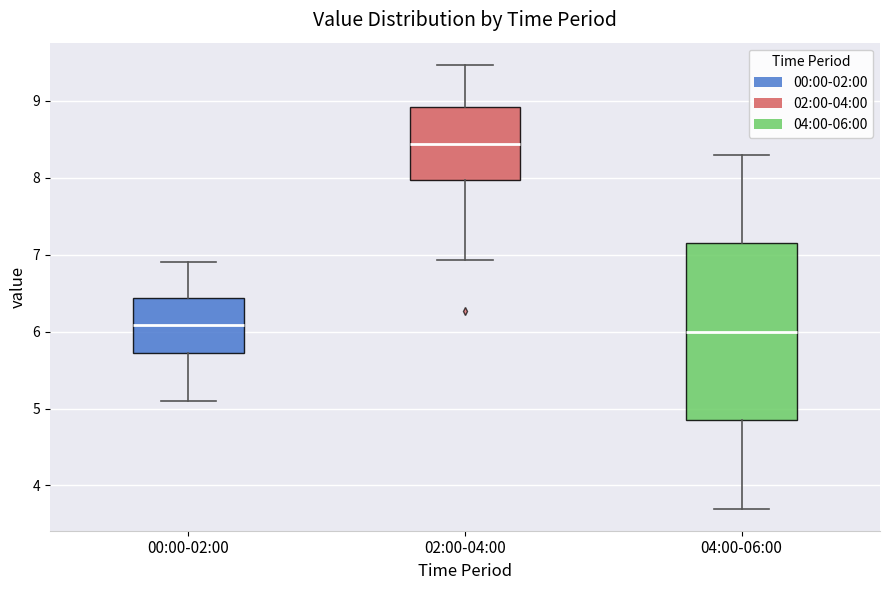

Reading left to right, read every box against the y-axis: the position of its median line, the range the box covers, and the ends of its whiskers. The values are not printed on the chart, so give them approximately, as read against the axis.

00:00-02:00: median 6.1, box 5.7 to 6.4, whiskers 5.1 to 6.9
02:00-04:00: median 8.4, box 8.0 to 8.9, whiskers 6.9 to 9.5
04:00-06:00: median 6.0, box 4.9 to 7.2, whiskers 3.7 to 8.3